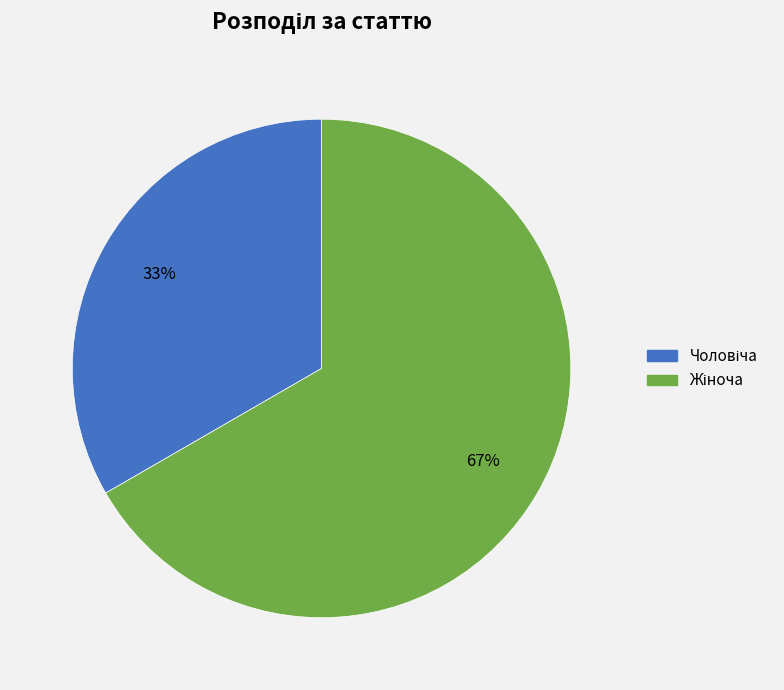

To the nearest percent, what percentage of the pie is Чоловіча?

33%